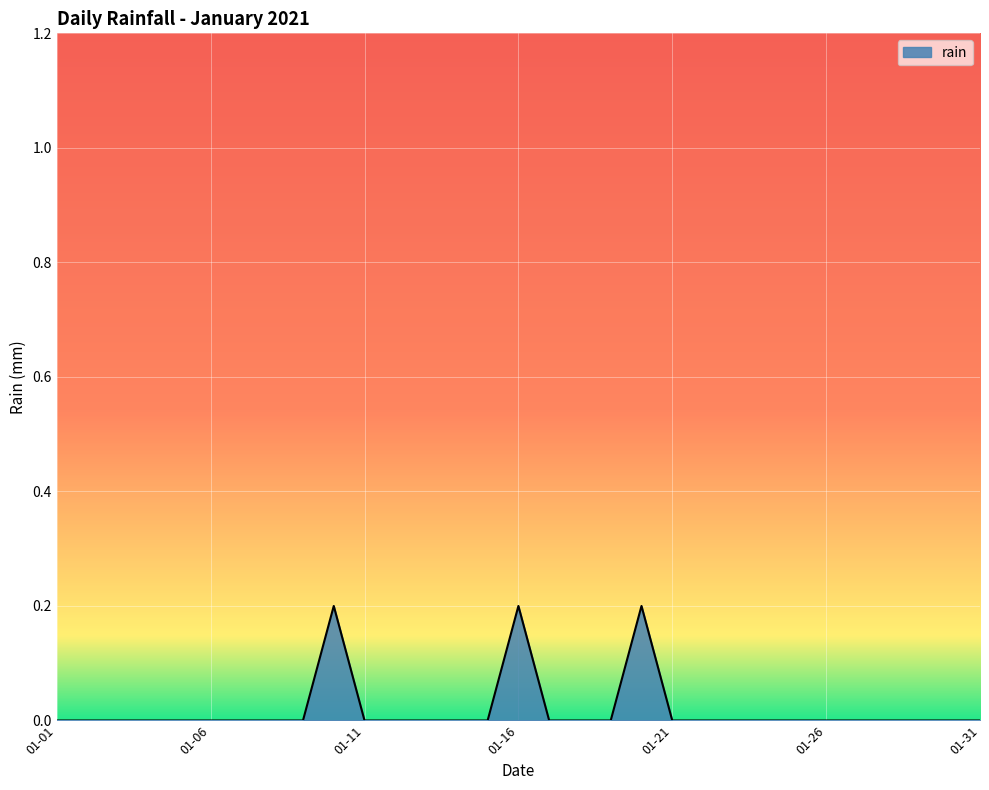

Rank the categories by value from highest to lowest.

2021-01-10, 2021-01-16, 2021-01-20, 2021-01-01, 2021-01-02, 2021-01-03, 2021-01-04, 2021-01-05, 2021-01-06, 2021-01-07, 2021-01-08, 2021-01-09, 2021-01-11, 2021-01-12, 2021-01-13, 2021-01-14, 2021-01-15, 2021-01-17, 2021-01-18, 2021-01-19, 2021-01-21, 2021-01-22, 2021-01-23, 2021-01-24, 2021-01-25, 2021-01-26, 2021-01-27, 2021-01-28, 2021-01-29, 2021-01-30, 2021-01-31